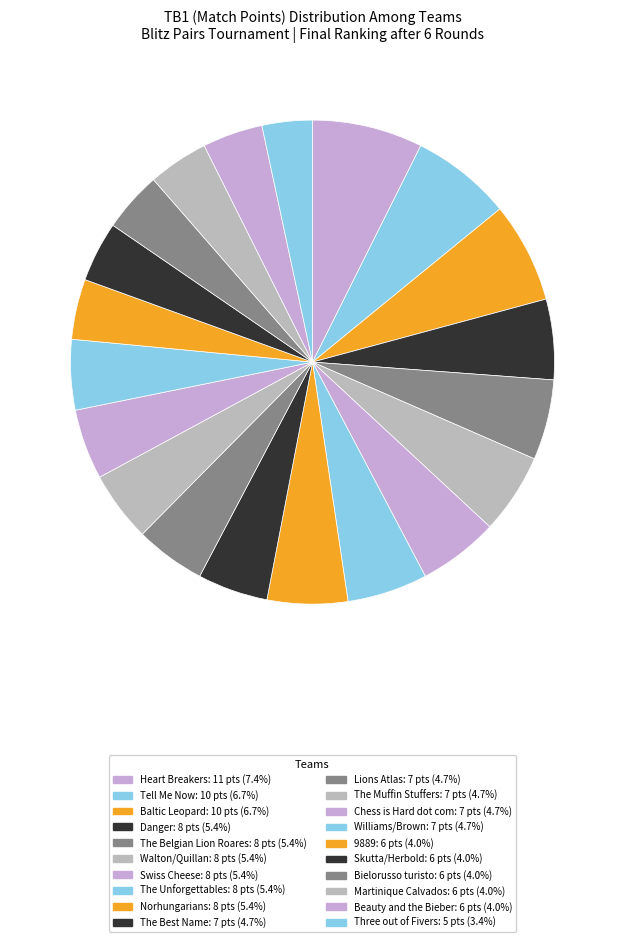

To the nearest percent, what is the difference between the Bielorusso turisto and Tell Me Now slice percentages?

3%